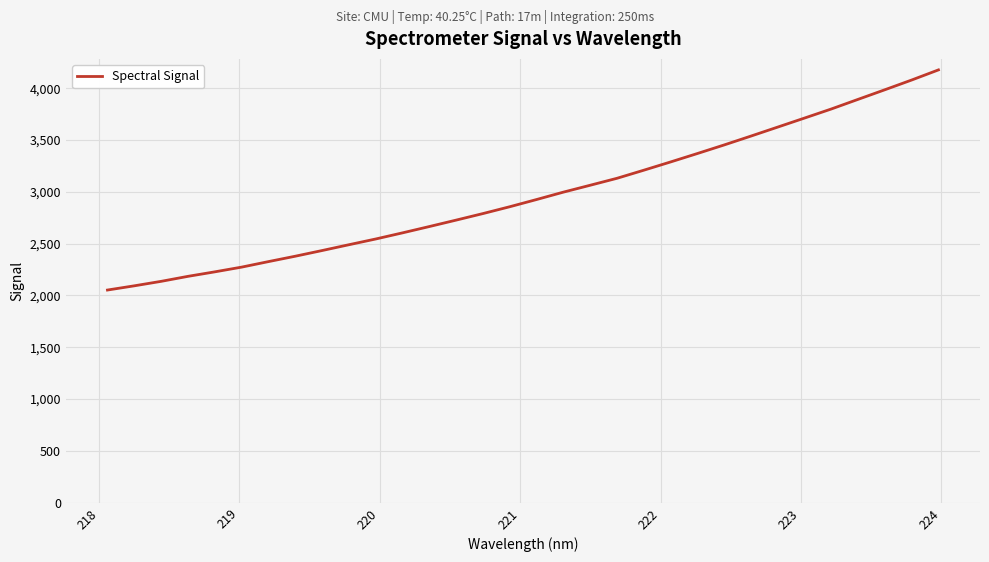

What is the difference between the second highest and second lowest values?

1985.5